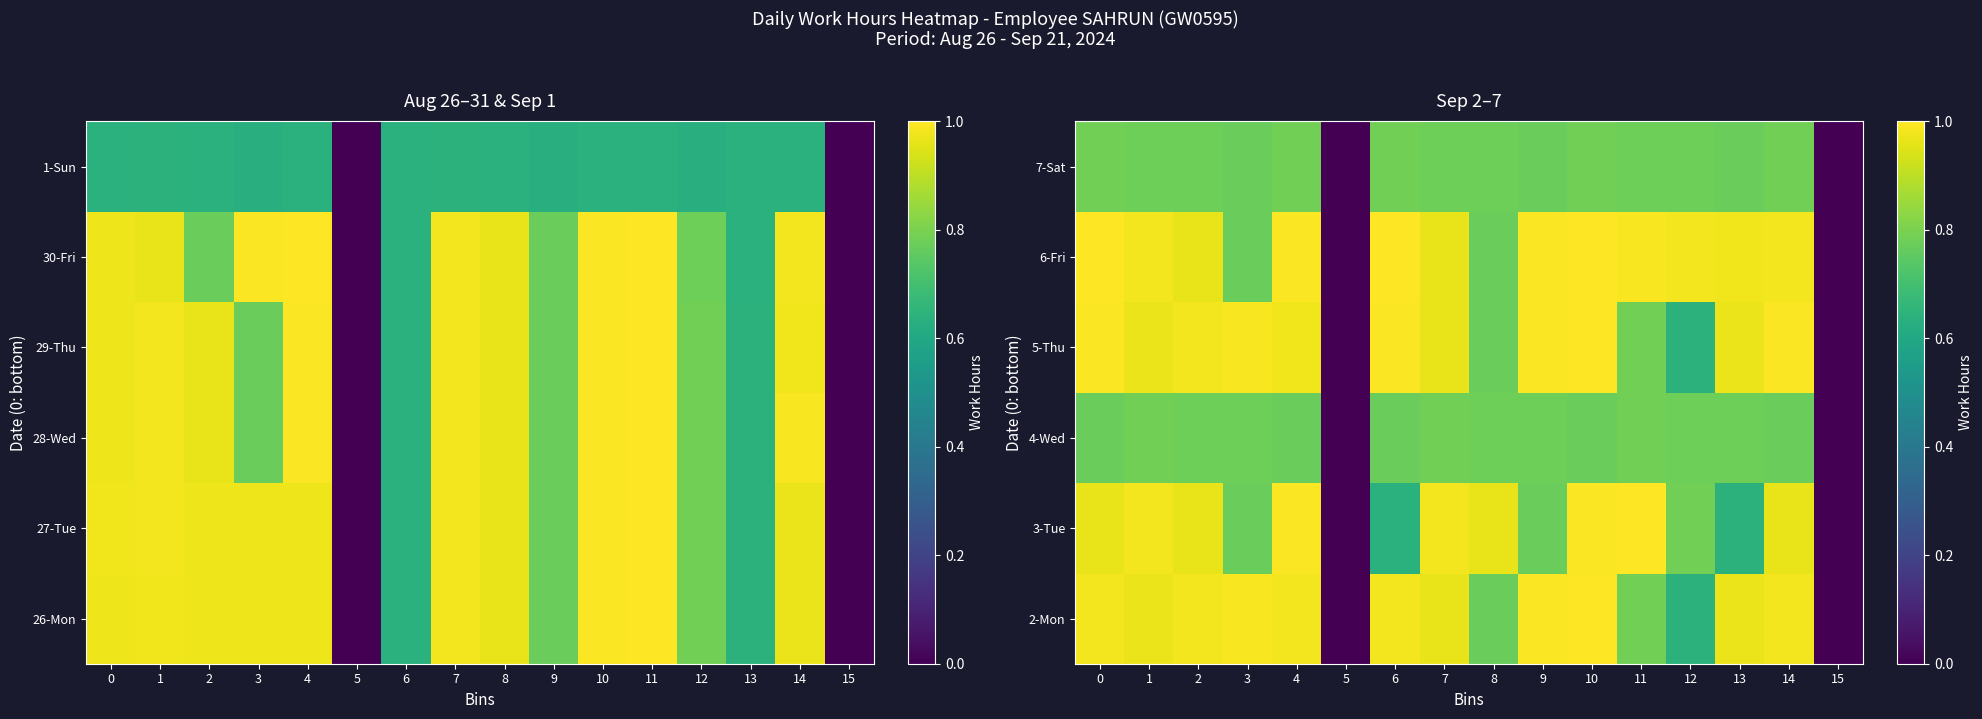

What is the average value of the 3-Tue series?

0.8